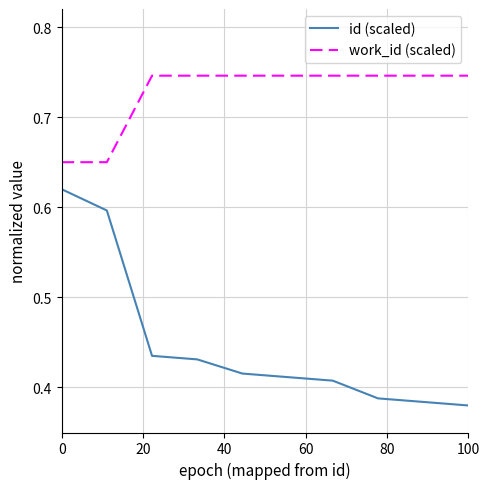

True or false: id (scaled) and work_id (scaled) intersect in this chart.

False